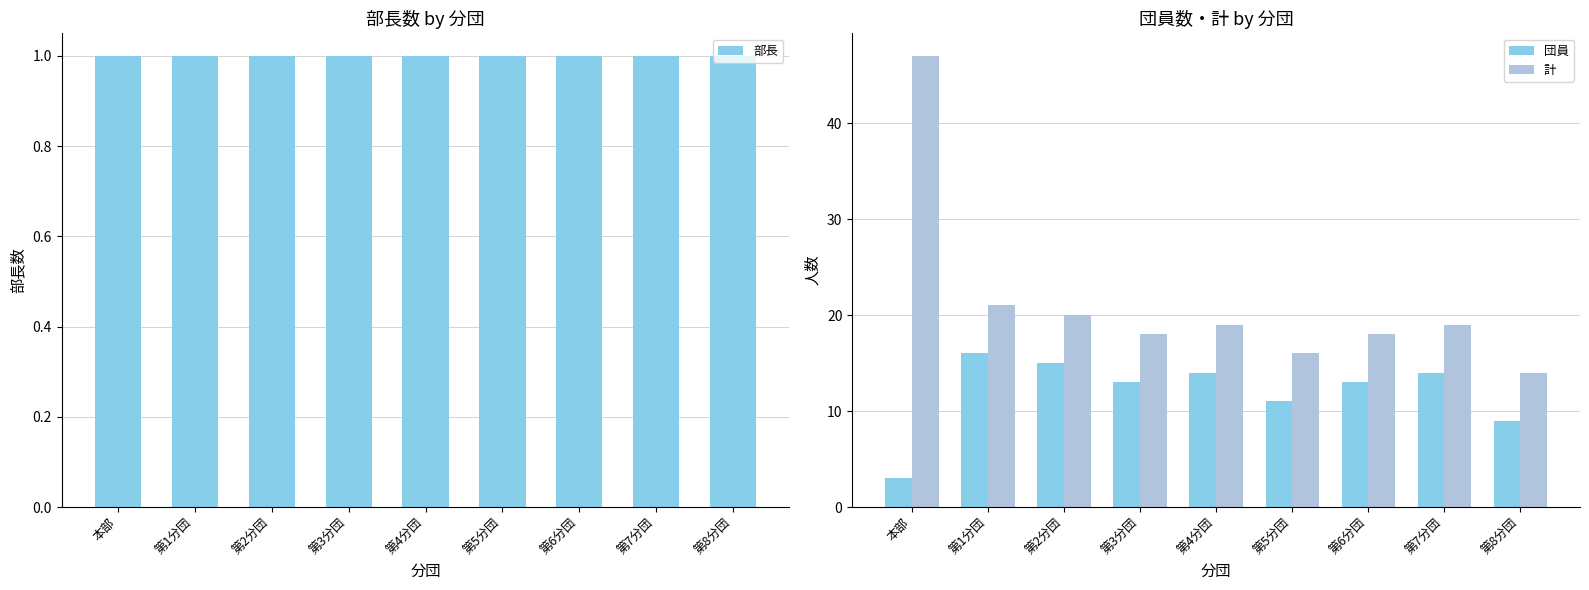

What is the label of the 7th bar from the left?

第6分団